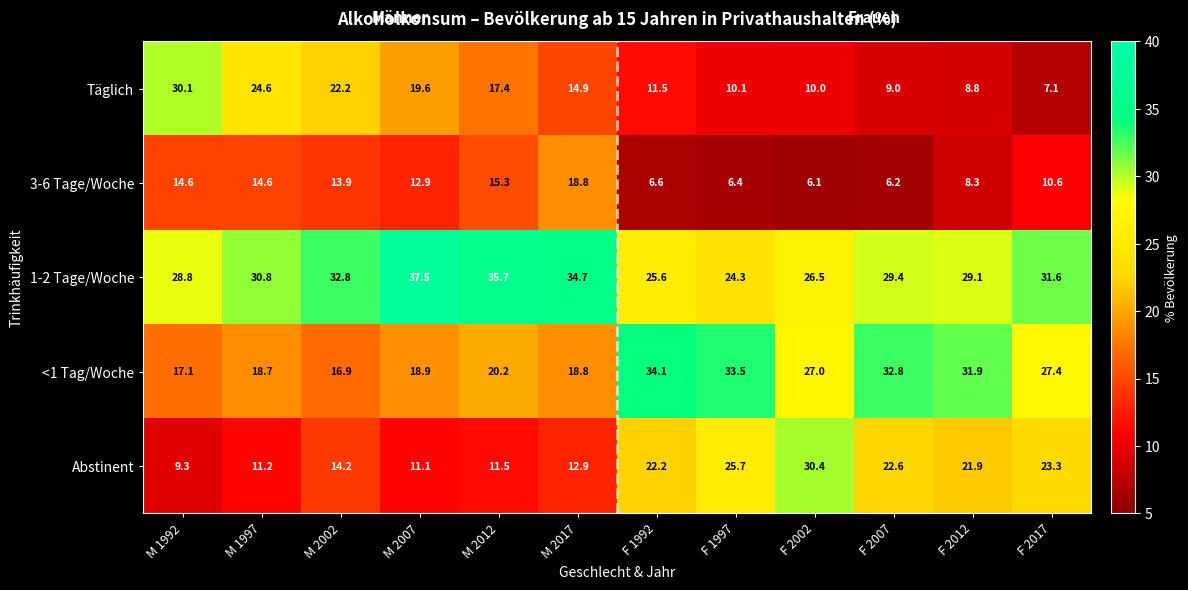

True or false: <1 Tag/Woche has a value of 34.1 at F 1992.

True